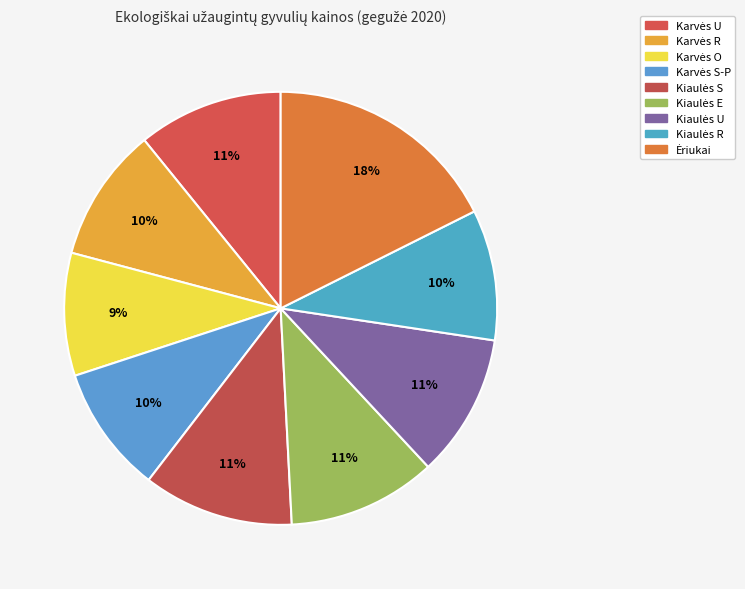

What is the change in value from Karvės R to Kiaulės S?

+0.4